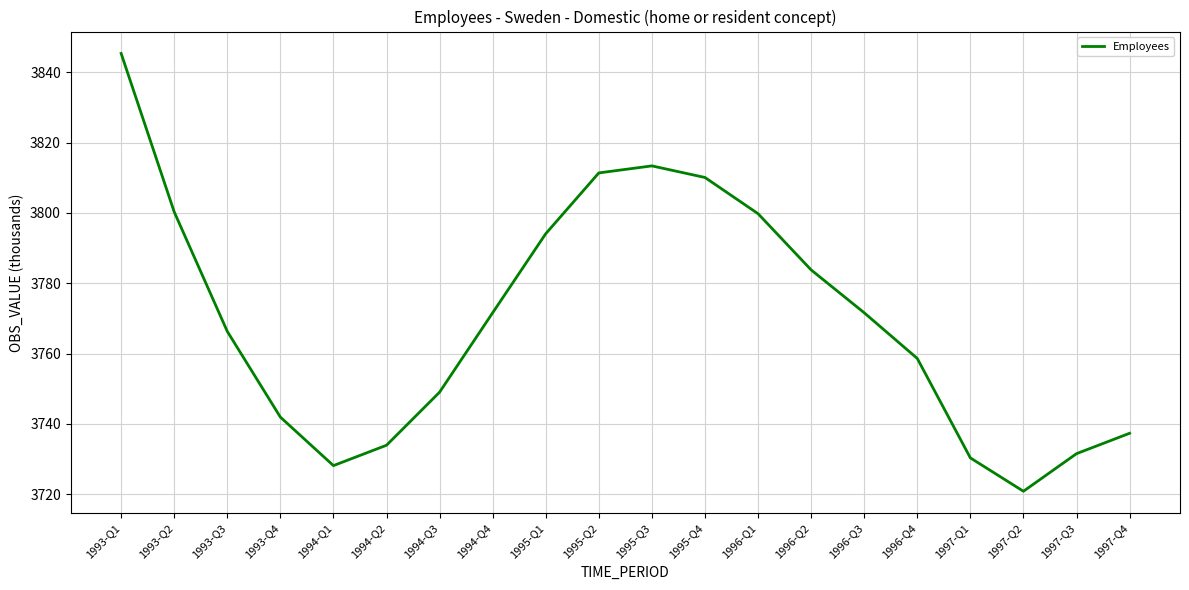

At which category does the chart reach its minimum across all series?

1997-Q2